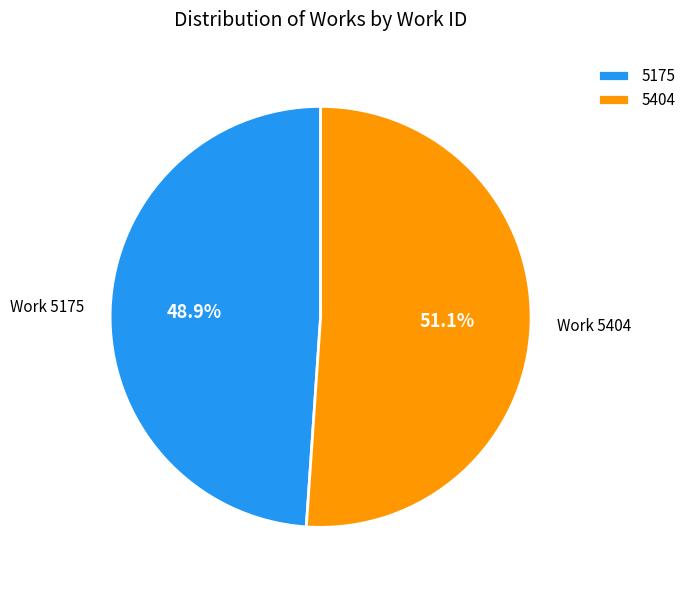

What percentage is NOT represented by 5175?

51.1%